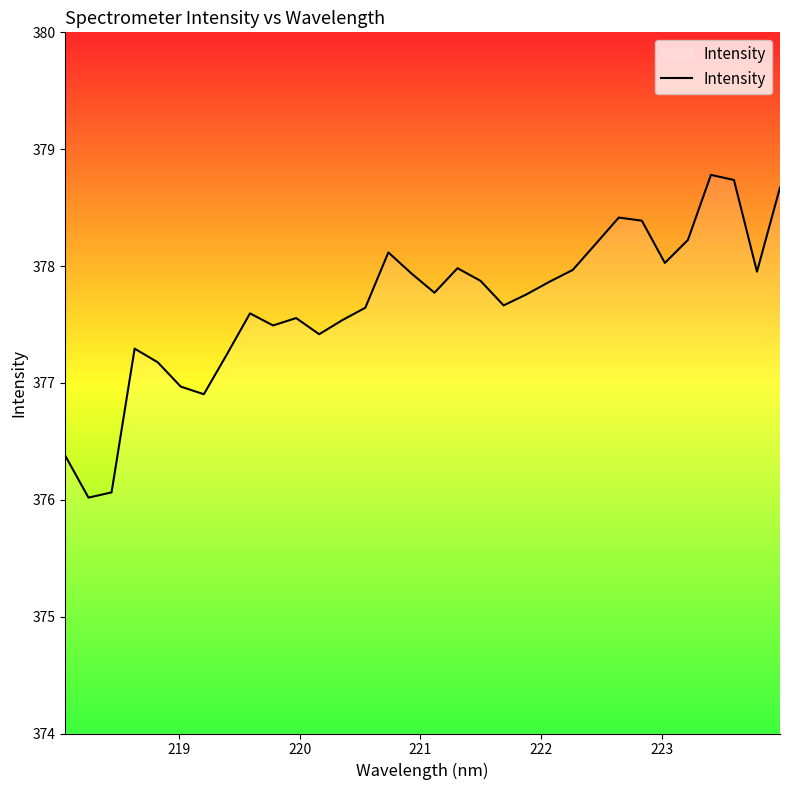

What is the greatest value displayed?

378.8